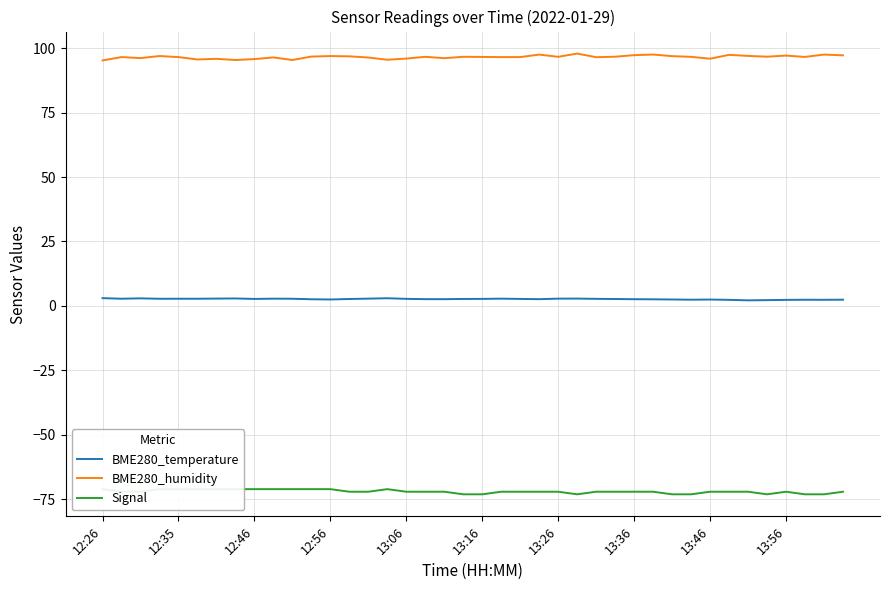

Does the chart display data point markers on the line(s)?

No